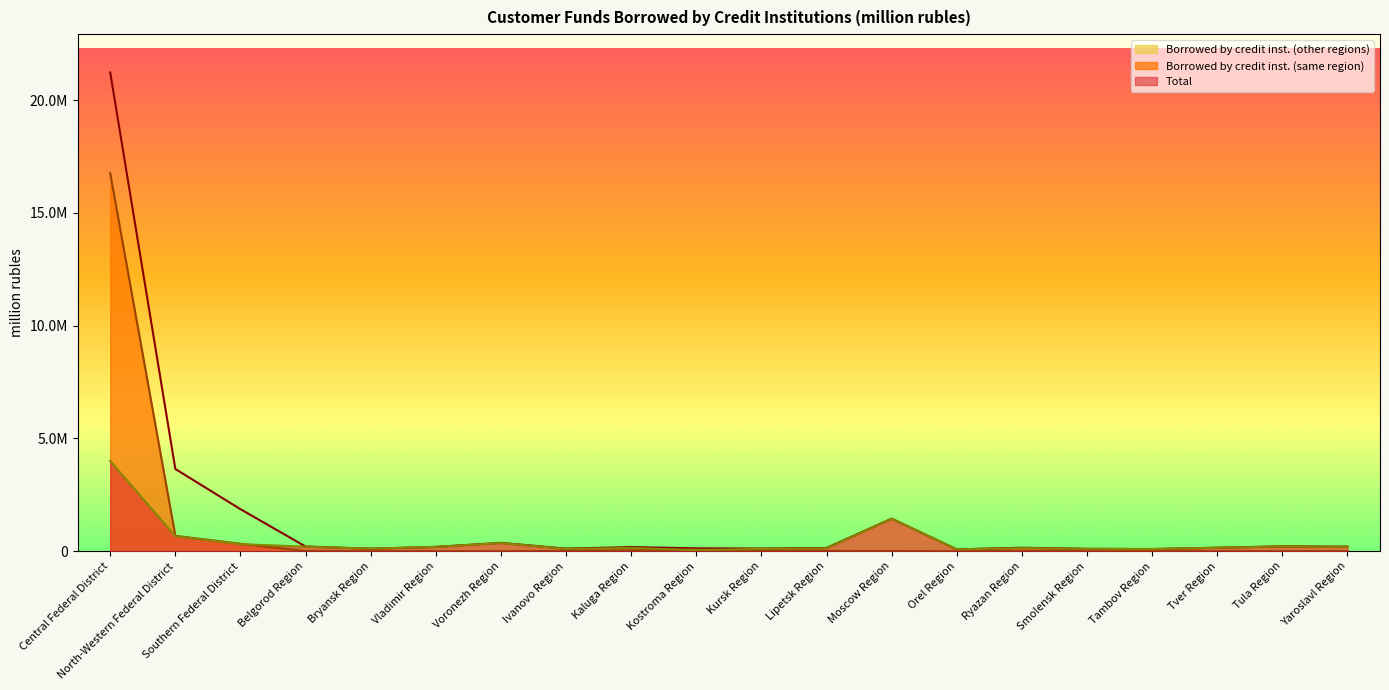

Is it true that Total equals 28400429 at Central Federal District?

False